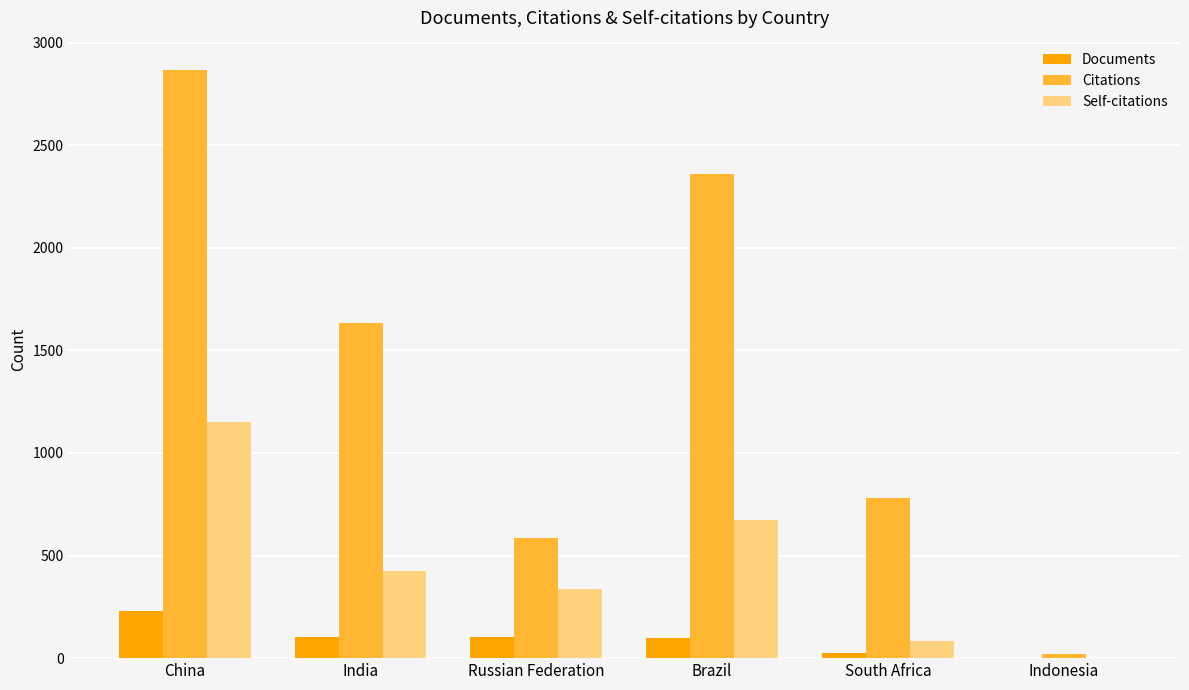

At which category is the sum across all series the highest?

China